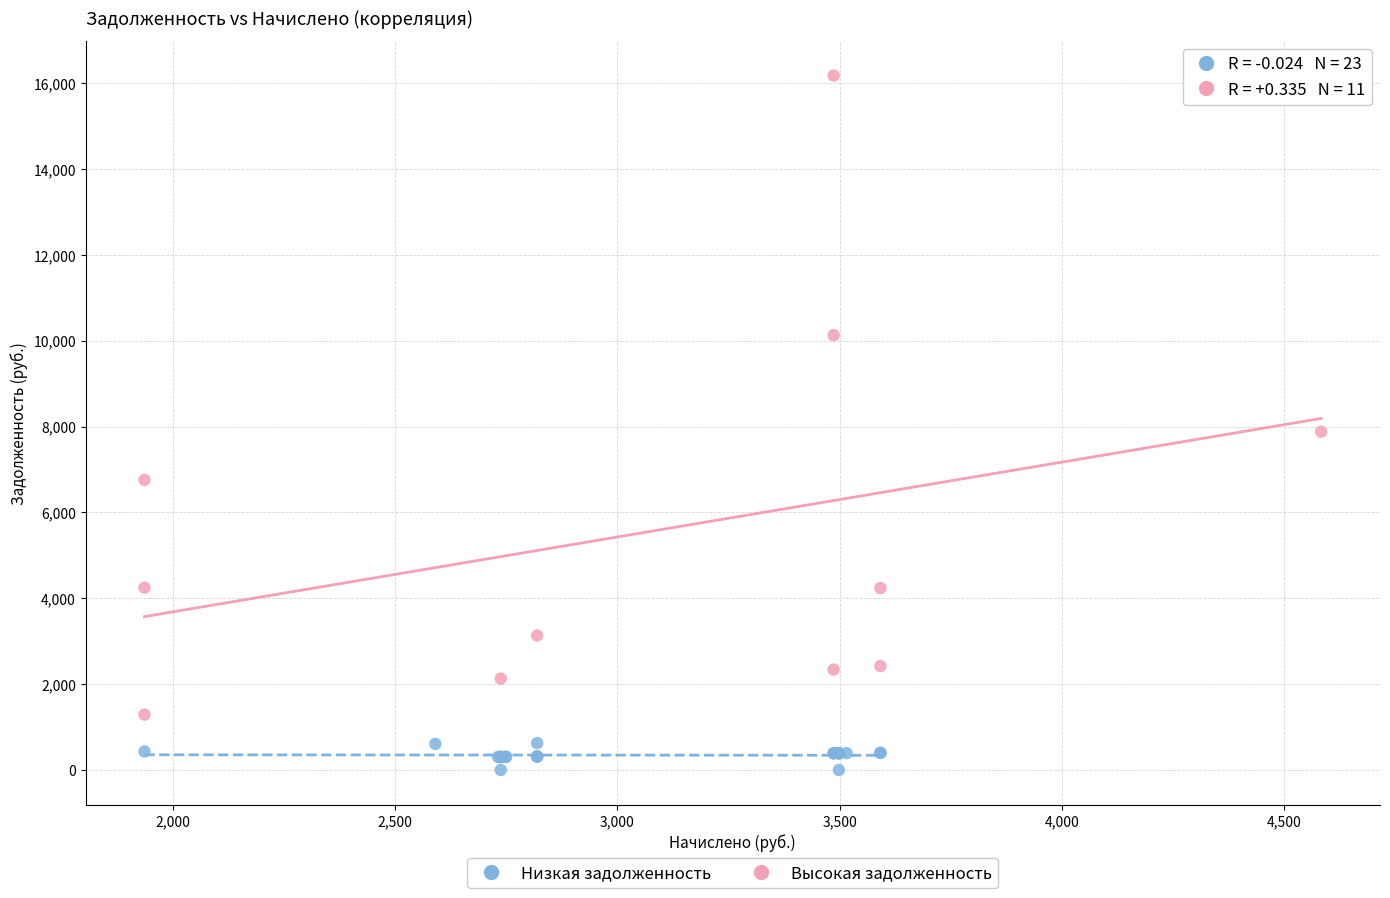

Which series contains the highest Y value?

Высокая задолженность